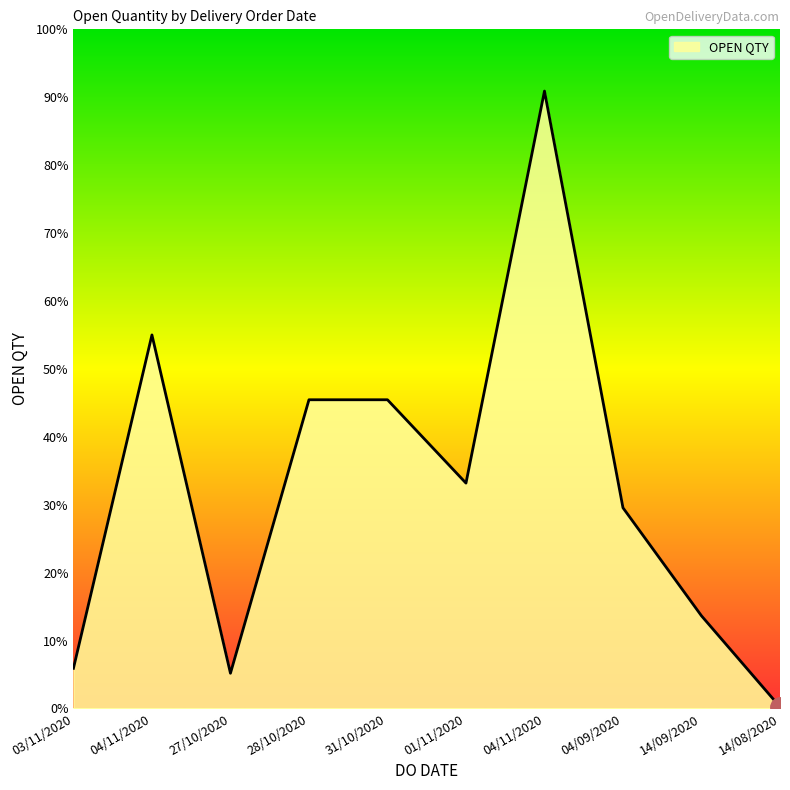

List the labels in order of value, largest first.

04/11/2020, 04/11/2020, 28/10/2020, 31/10/2020, 01/11/2020, 04/09/2020, 14/09/2020, 03/11/2020, 27/10/2020, 14/08/2020